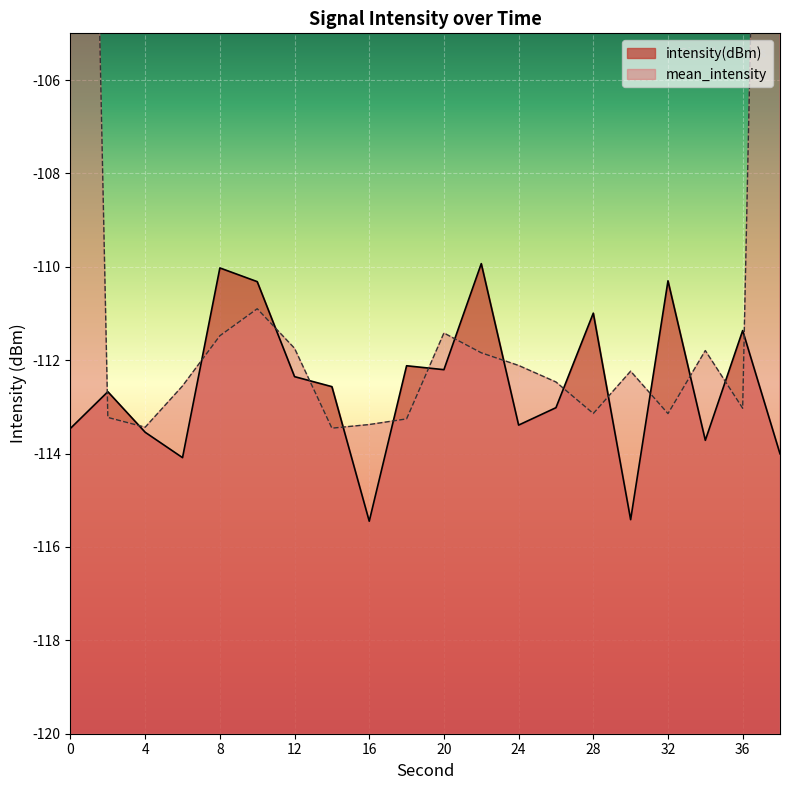

Reading right to left, list all the values displayed in this chart.

38=-114.0	36=-111.4	34=-113.7	32=-110.3	30=-115.4	28=-111.0	26=-113.0	24=-113.4	22=-109.9	20=-112.2	18=-112.1	16=-115.4	14=-112.6	12=-112.4	10=-110.3	8=-110.0	6=-114.1	4=-113.5	2=-112.7	0=-113.5